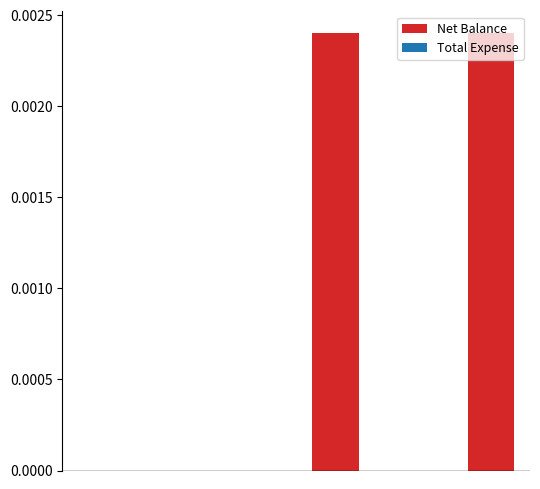

How many data points does each series have?

6